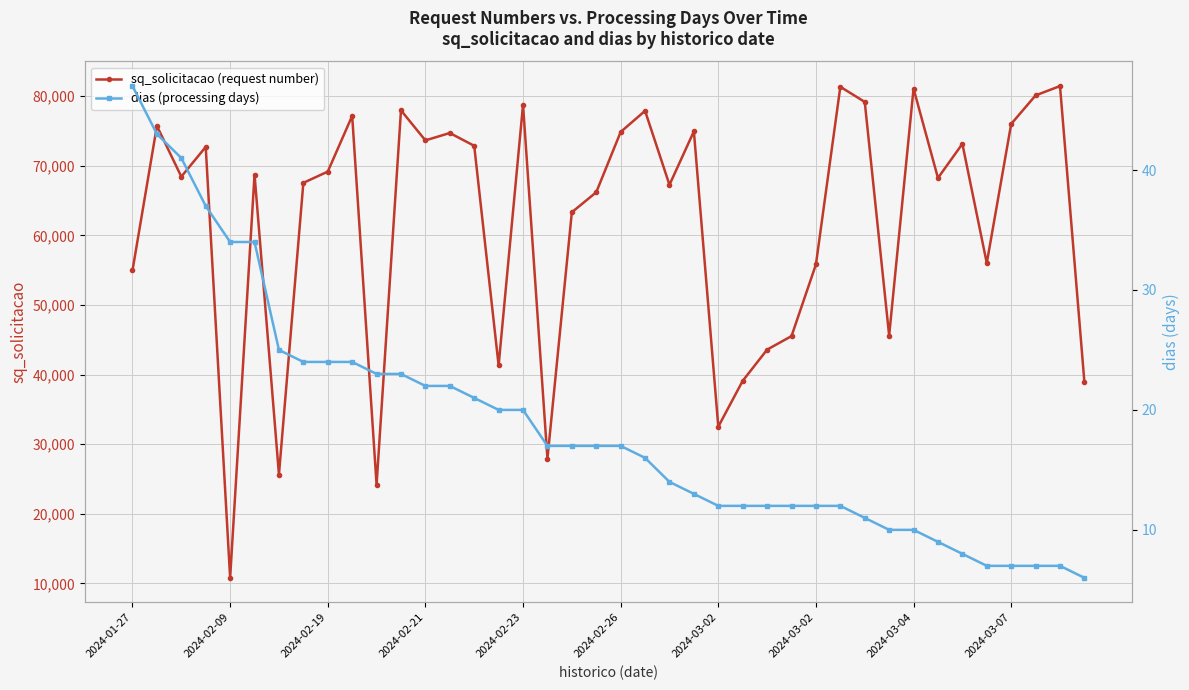

Rank the series at 2024-02-21 from highest to lowest value.

sq_solicitacao (request number), dias (processing days)